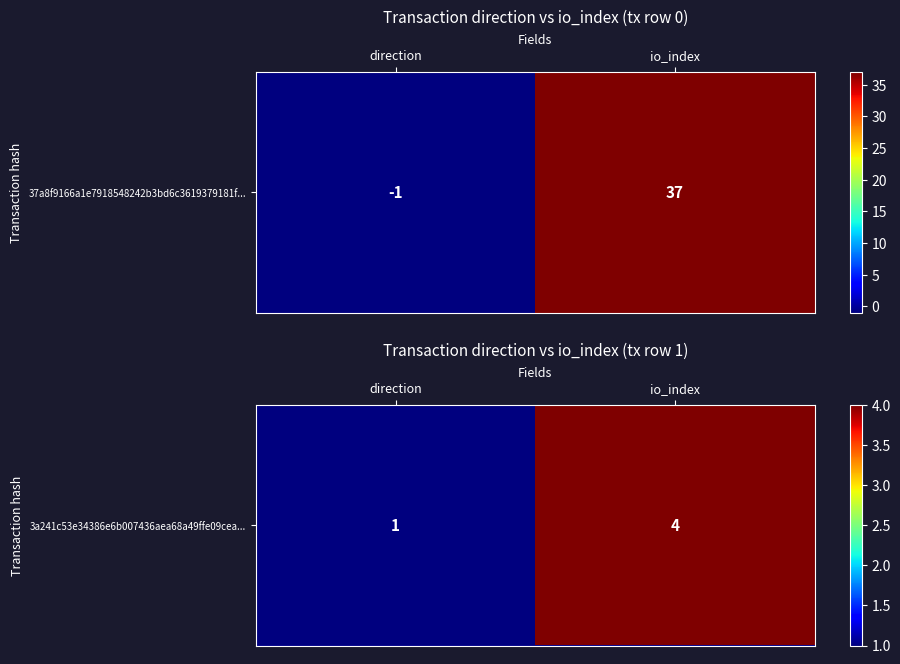

Approximately how many times larger is the value at io_index compared to direction?

4.0